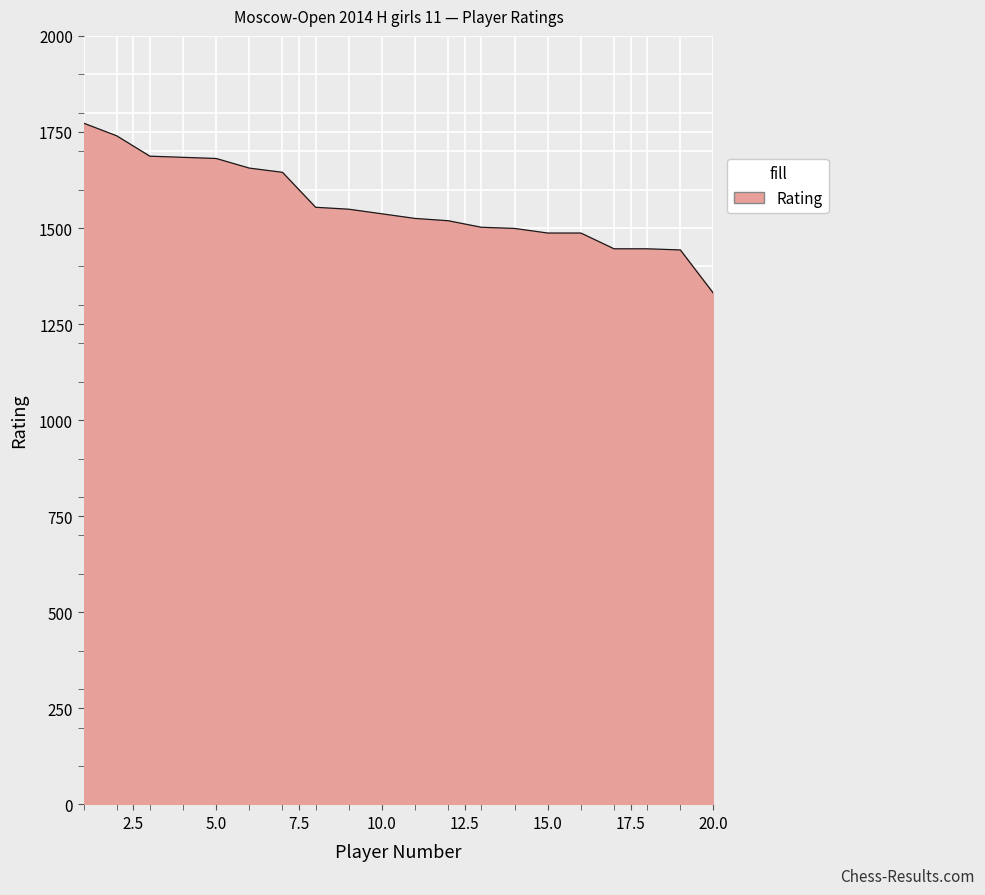

What is the greatest value displayed?

1773